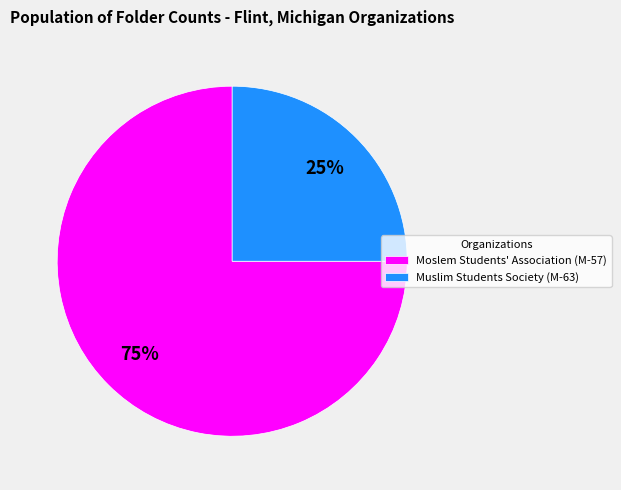

To the nearest percent, what is the combined percentage of Muslim Students Society (M-63) and Moslem Students' Association (M-57)?

100%